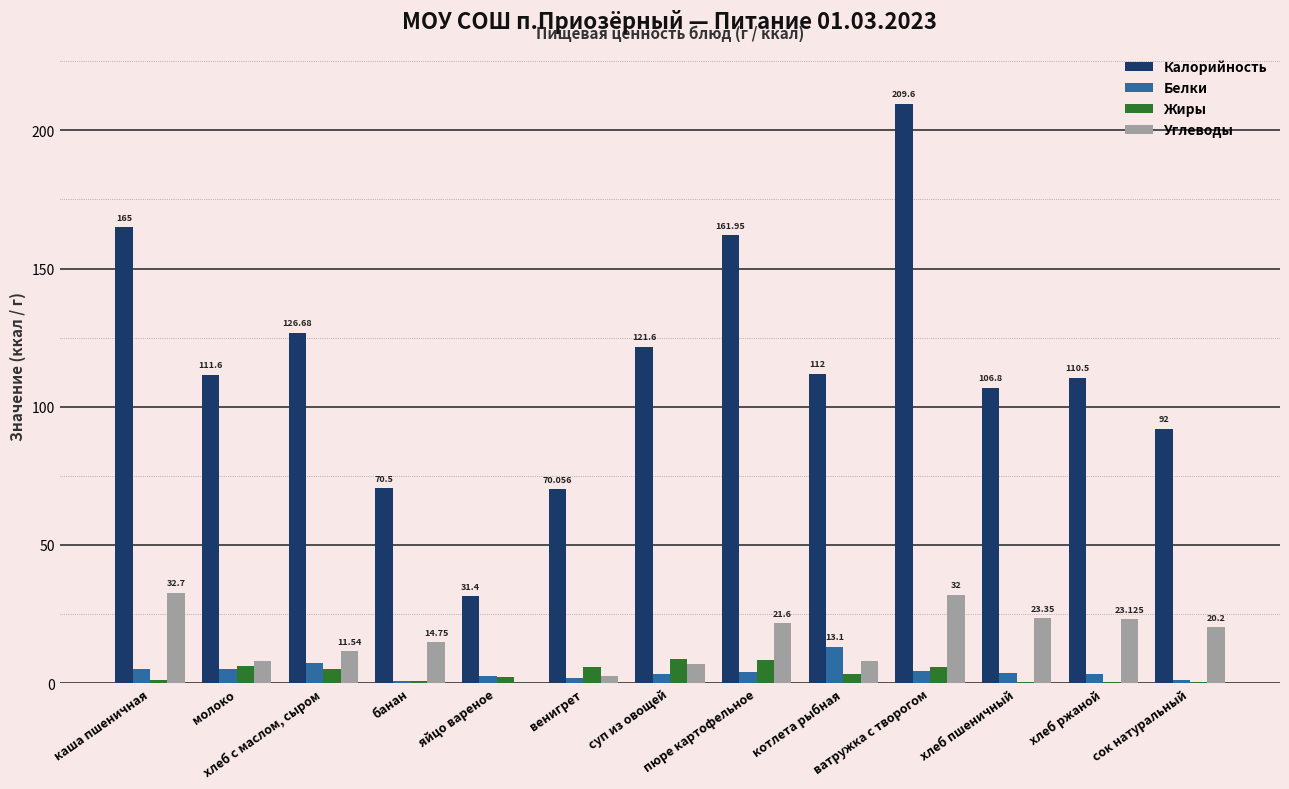

Which series has the largest total across all categories?

Калорийность